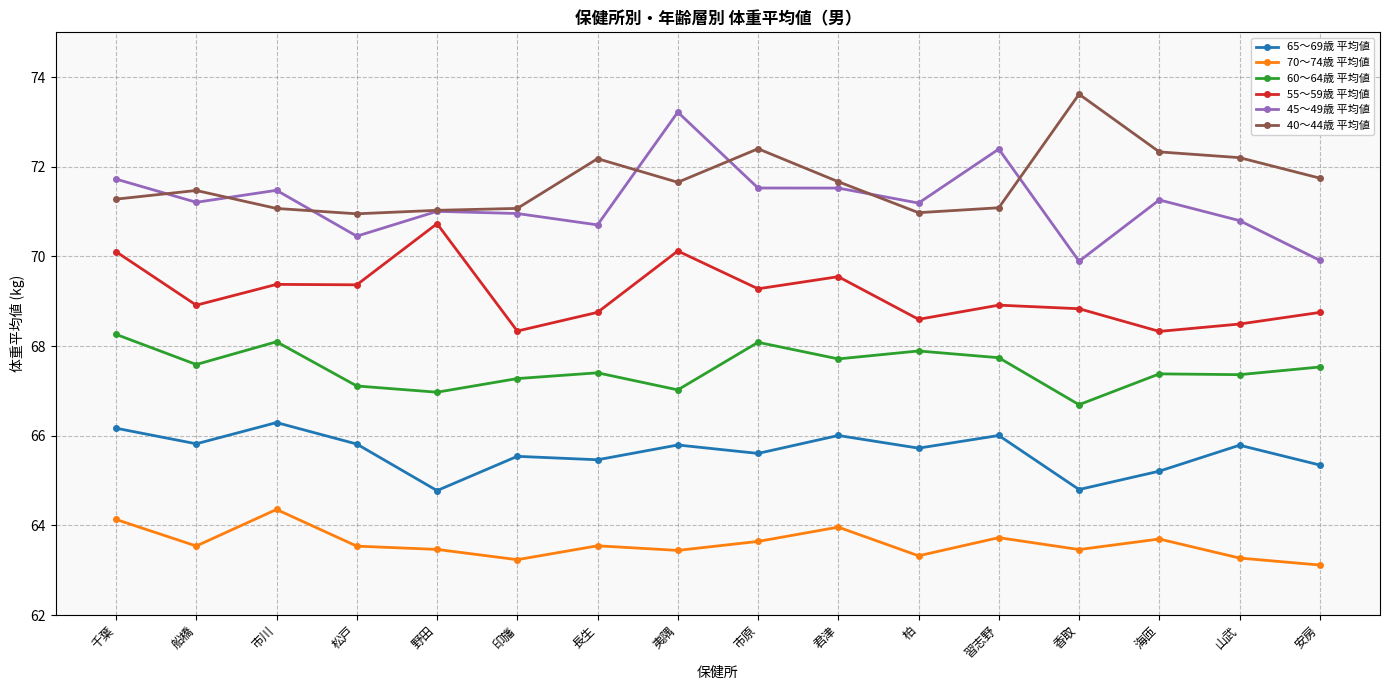

The 70～74歳 平均値 series shows 33.8 at 船橋. True or false?

False